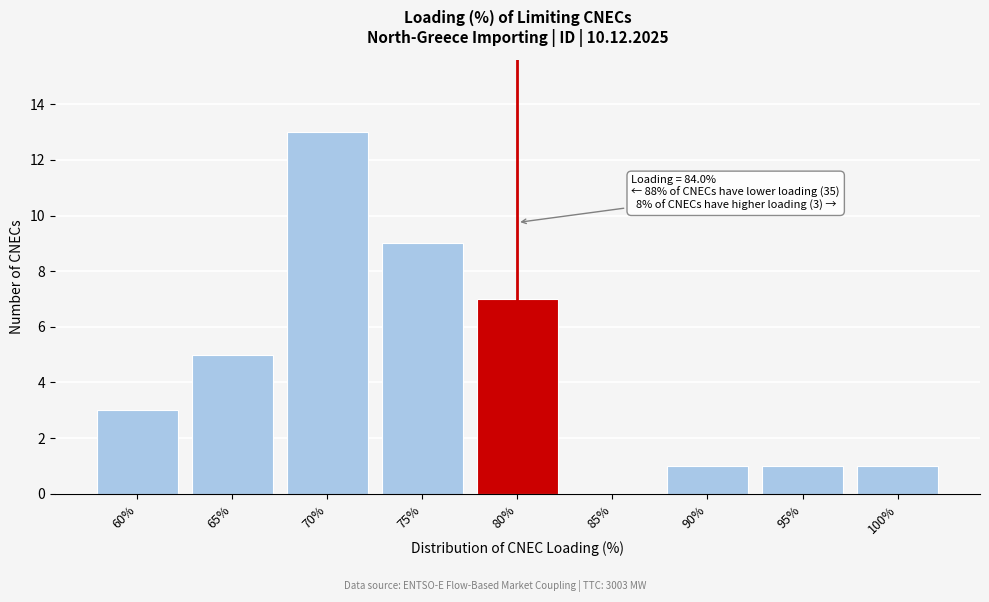

Reading left to right, what are all the values shown in this chart?

60%=3	65%=5	70%=13	75%=9	80%=7	85%=0	90%=1	95%=1	100%=1